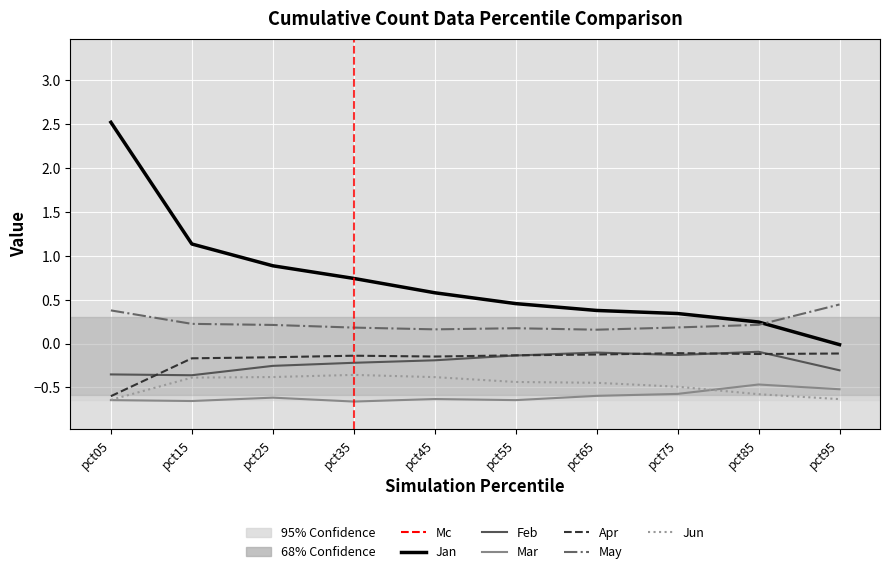

What are all the series names shown in the legend?

Jan, Feb, Mar, Apr, May, Jun